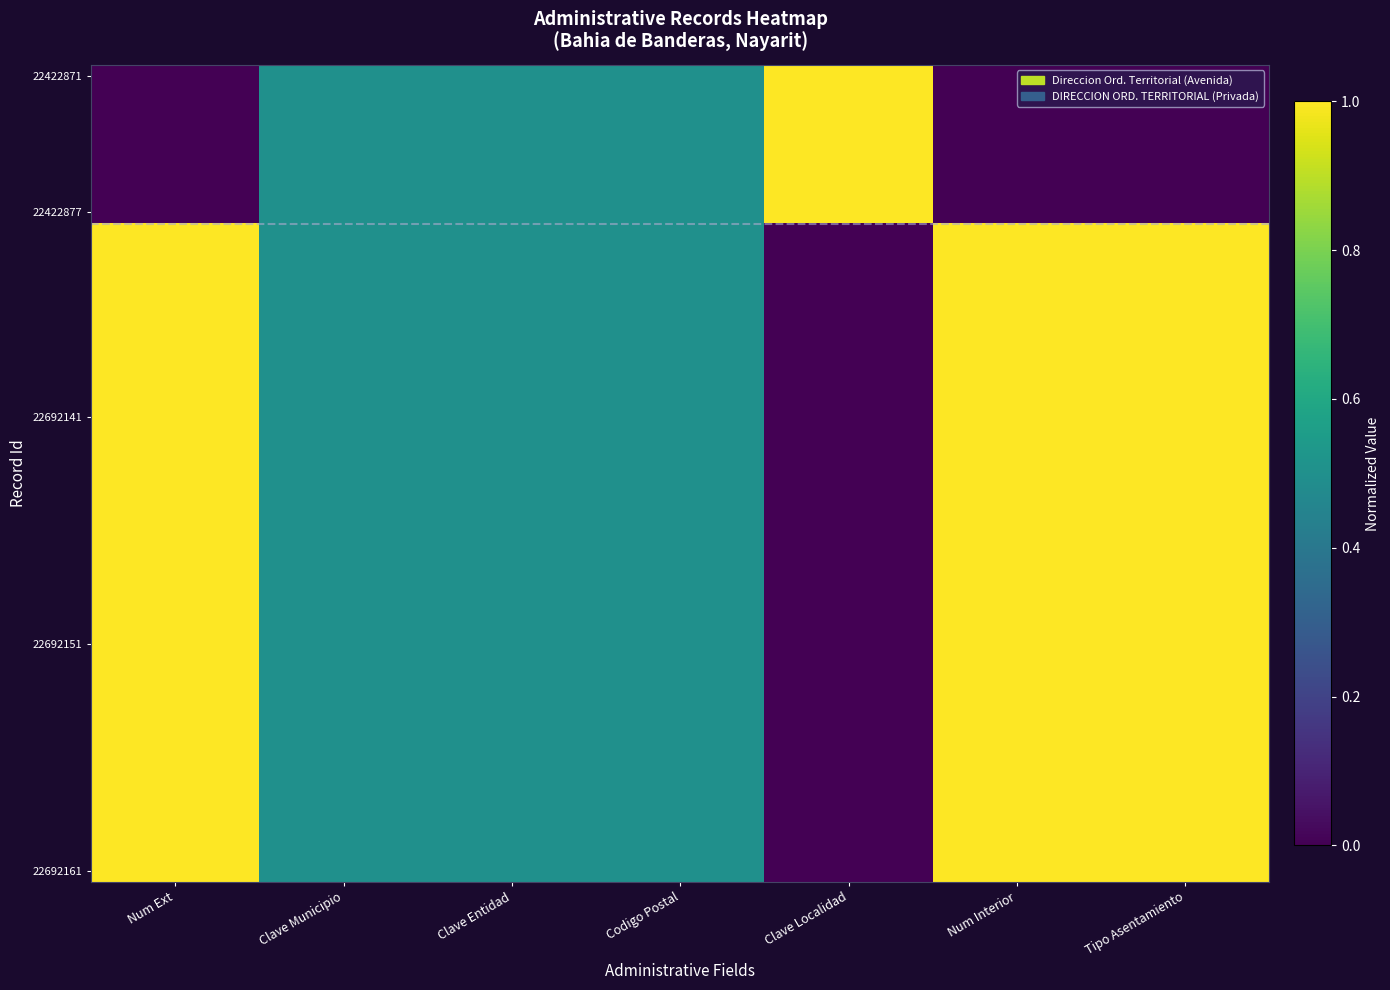

What is the maximum value shown in the chart?

1.0